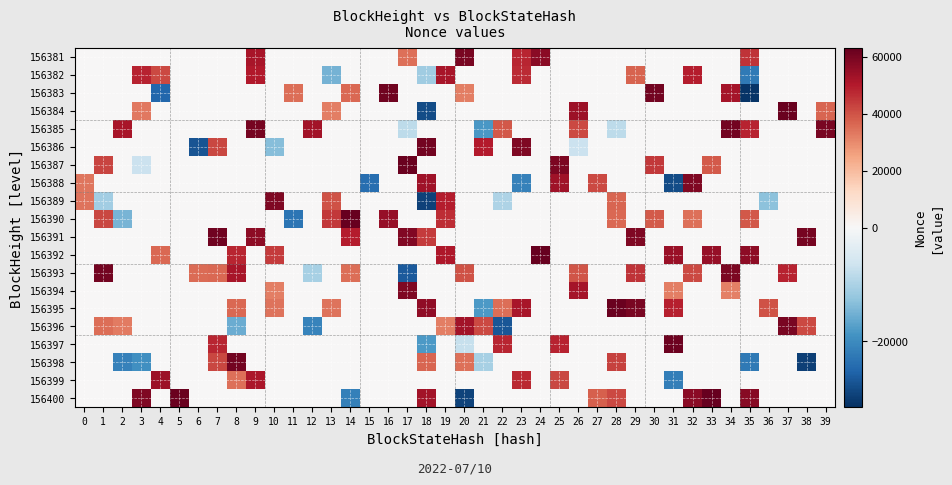

Between 23 and 26, which series saw the biggest shift?

156386